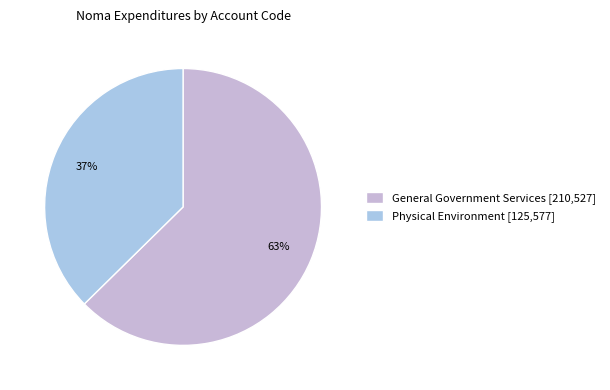

Which category has the smallest portion of the pie?

Physical Environment